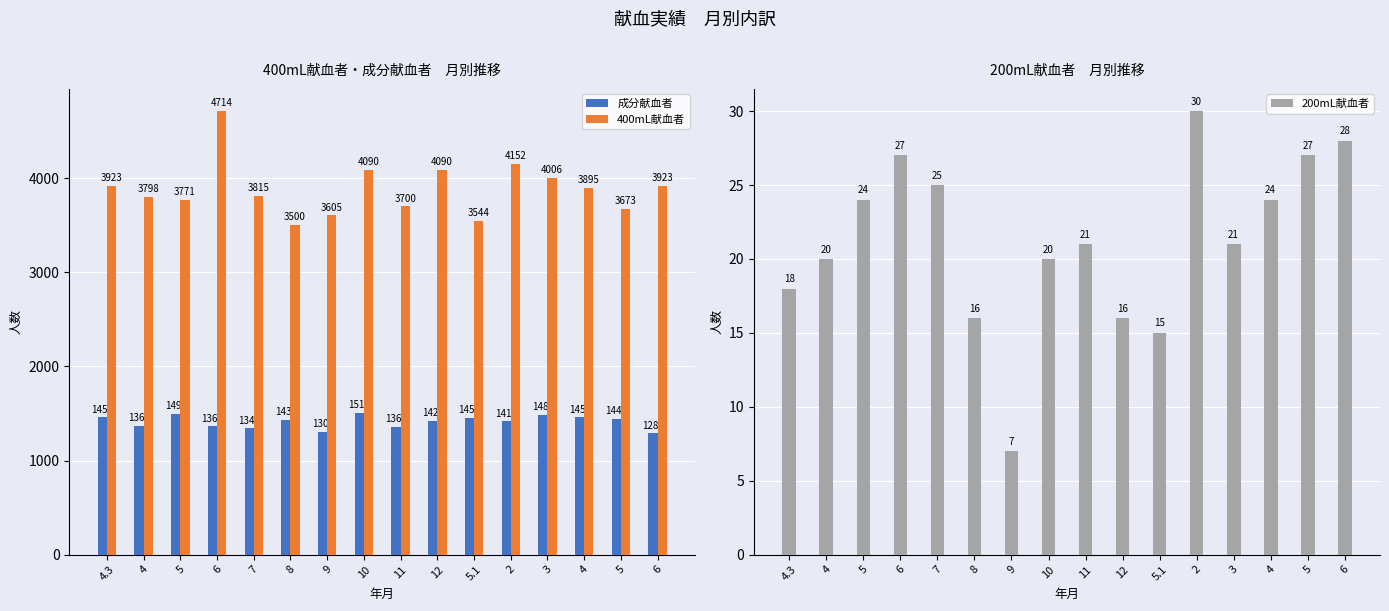

What is the difference between the 成分献血者 values at 12 and 6?

132